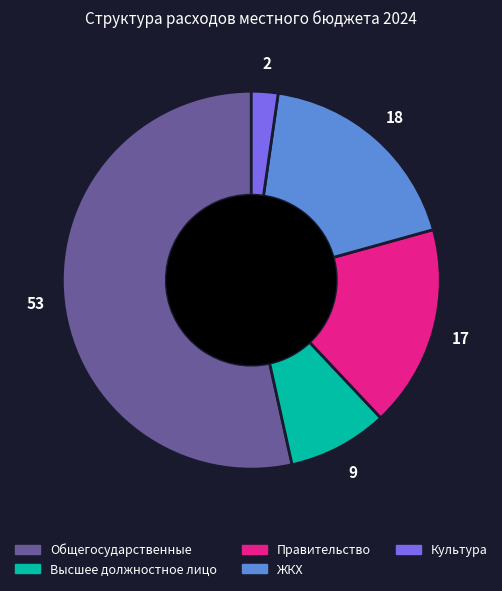

The Высшее должностное лицо slice represents 9% of the pie. True or false?

True